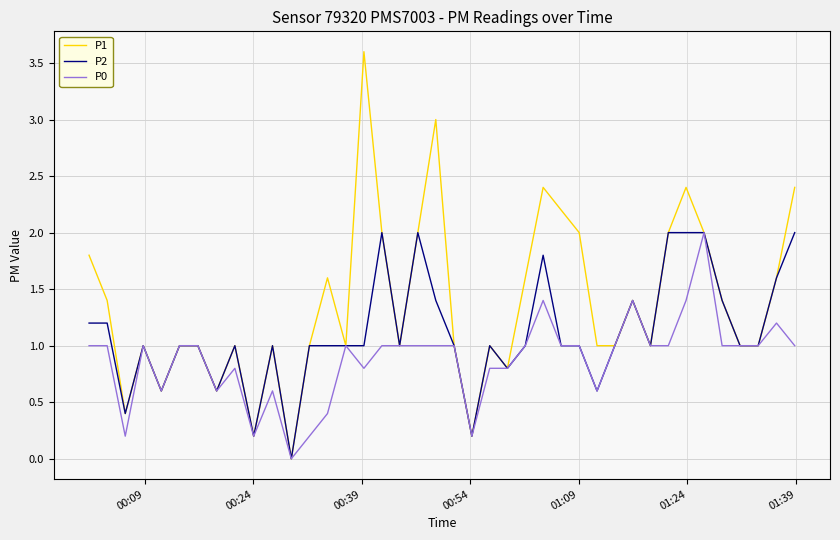

List the series in order of their overall mean, lowest first.

P0, P2, P1